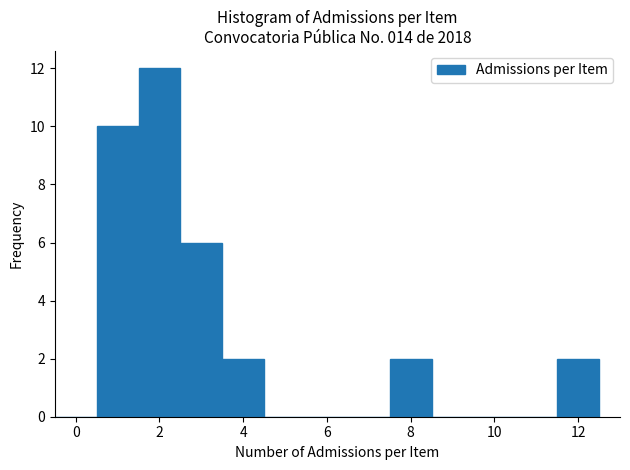

What is the height of the bar covering 0.5 to 1.5 on the x-axis? Neither the bar edges nor the heights are printed on the chart, so give them approximately, as read against the axes.

10